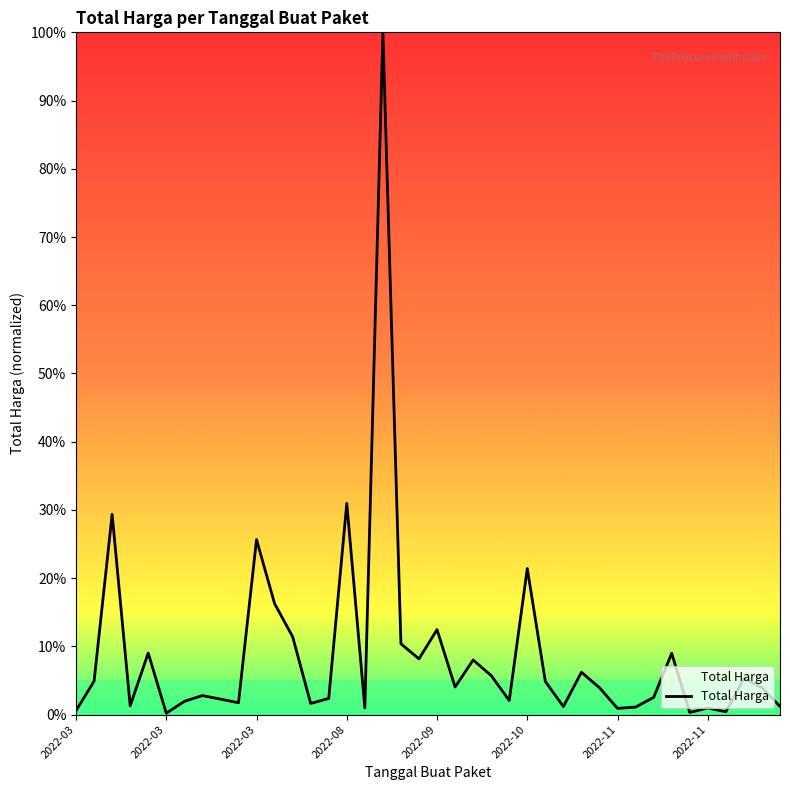

What is the difference between the maximum and minimum values?

99.8